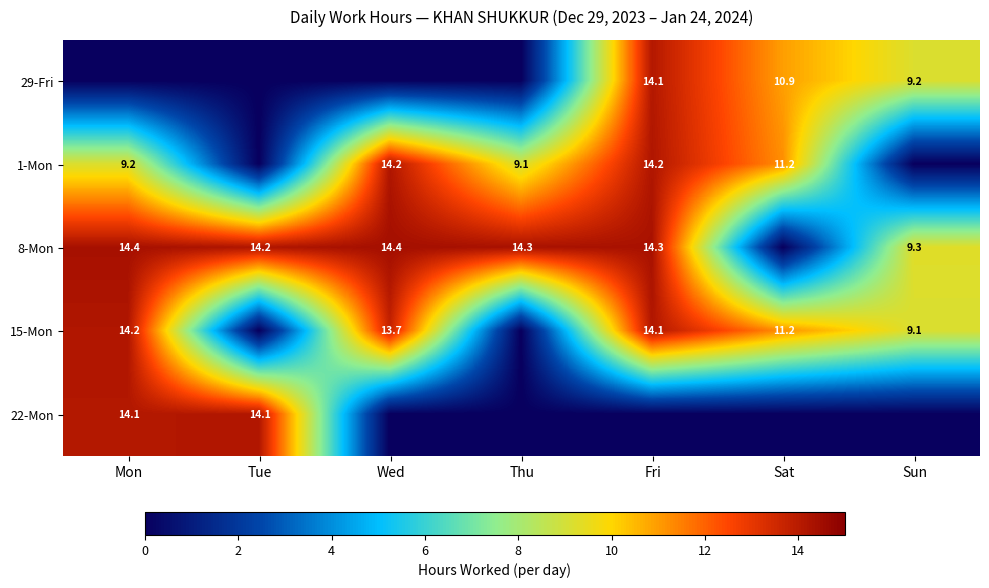

True or false: 15-Mon has a value of 20.2 at Wed.

False